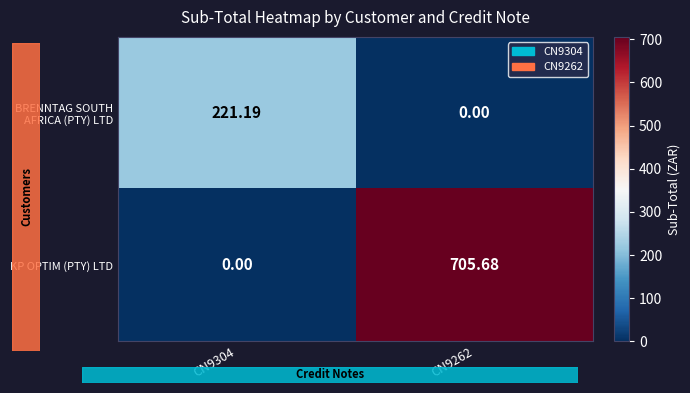

How many values in the KP OPTIM (PTY) LTD series are below 705?

1